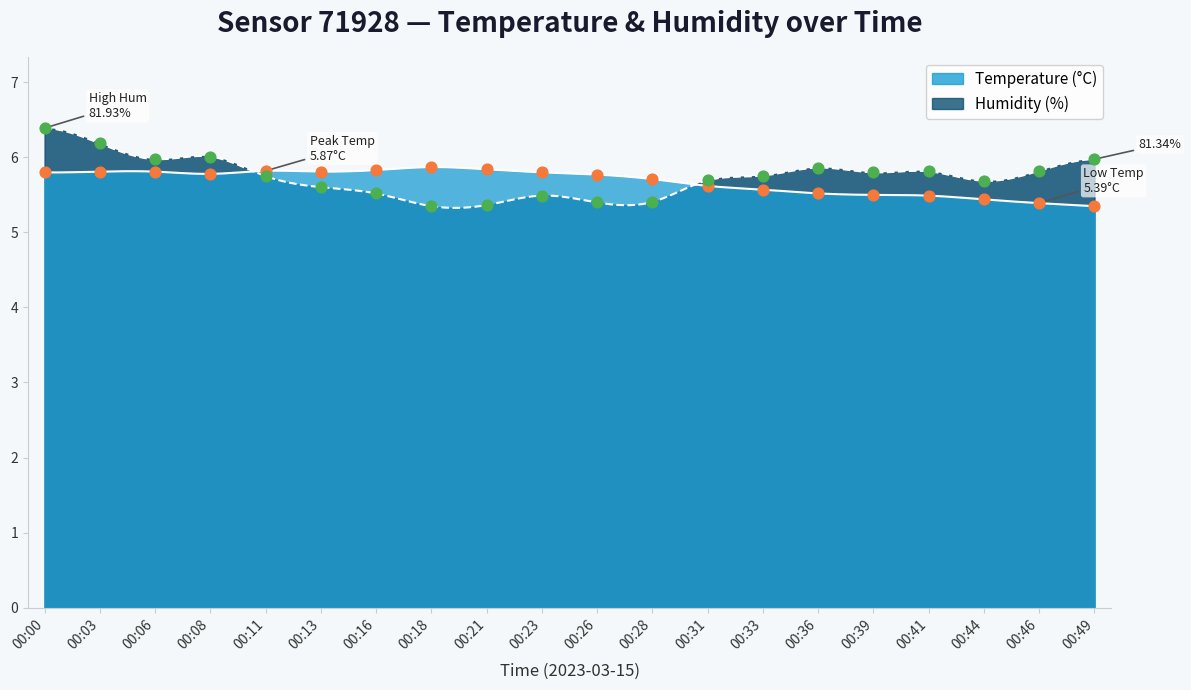

What are all the series names shown in the legend?

temperature, humidity